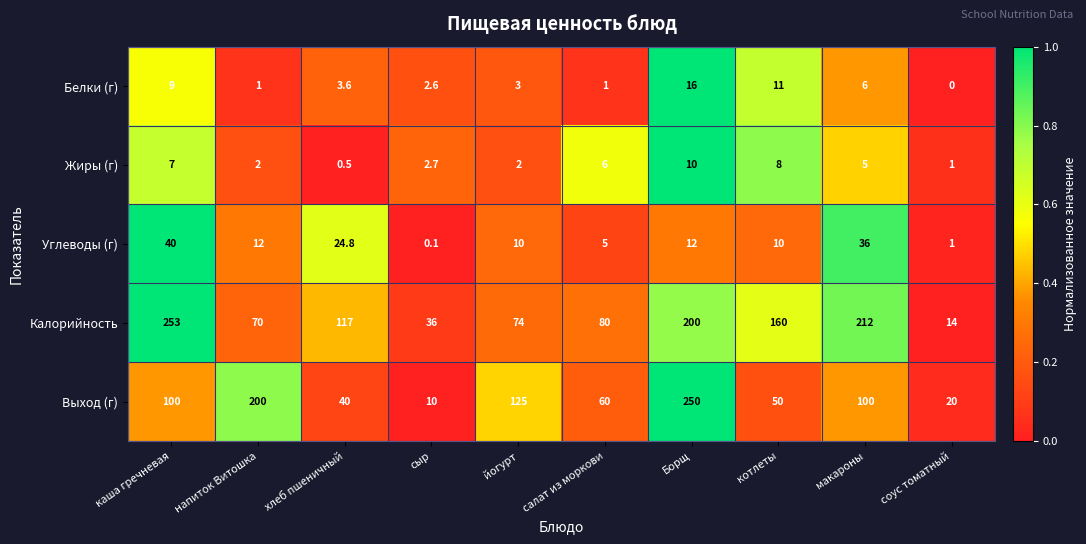

Count the number of categories in the chart.

10